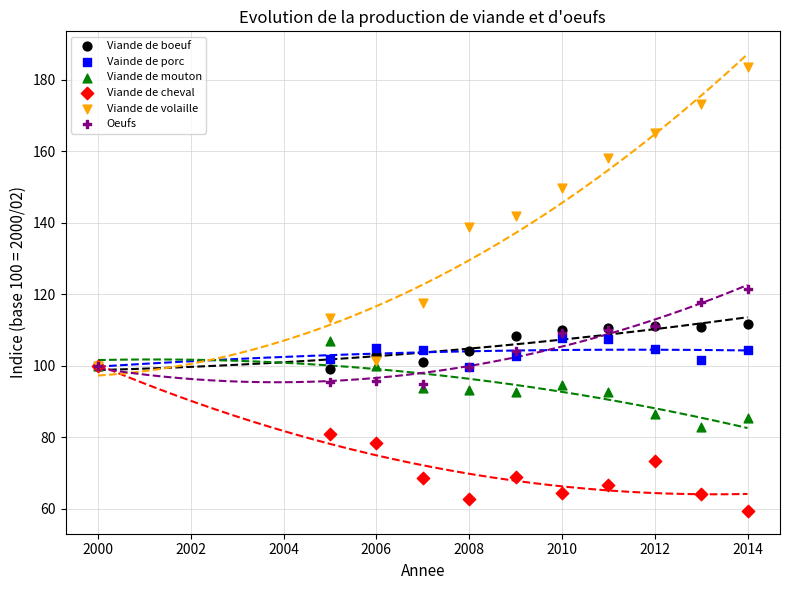

Which series has the widest spread of Y values?

Viande de volaille